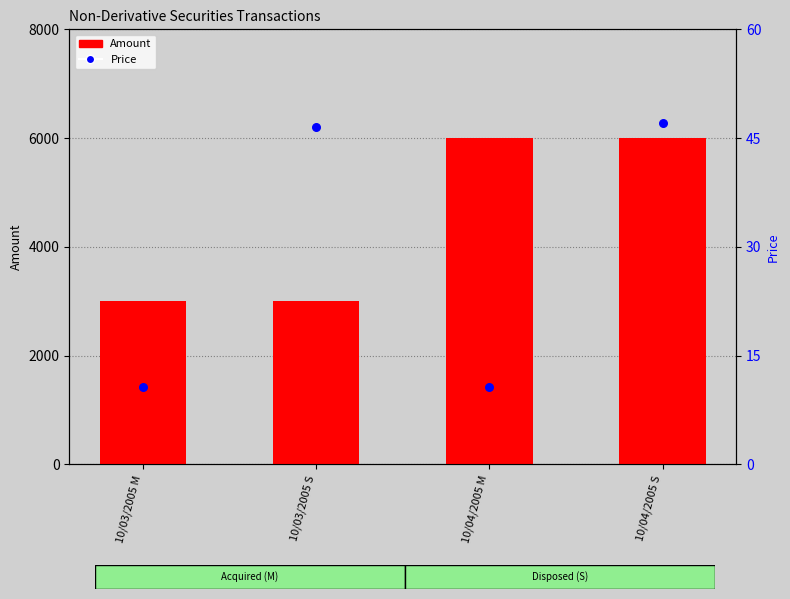

Which series contains the lowest Y value?

Price